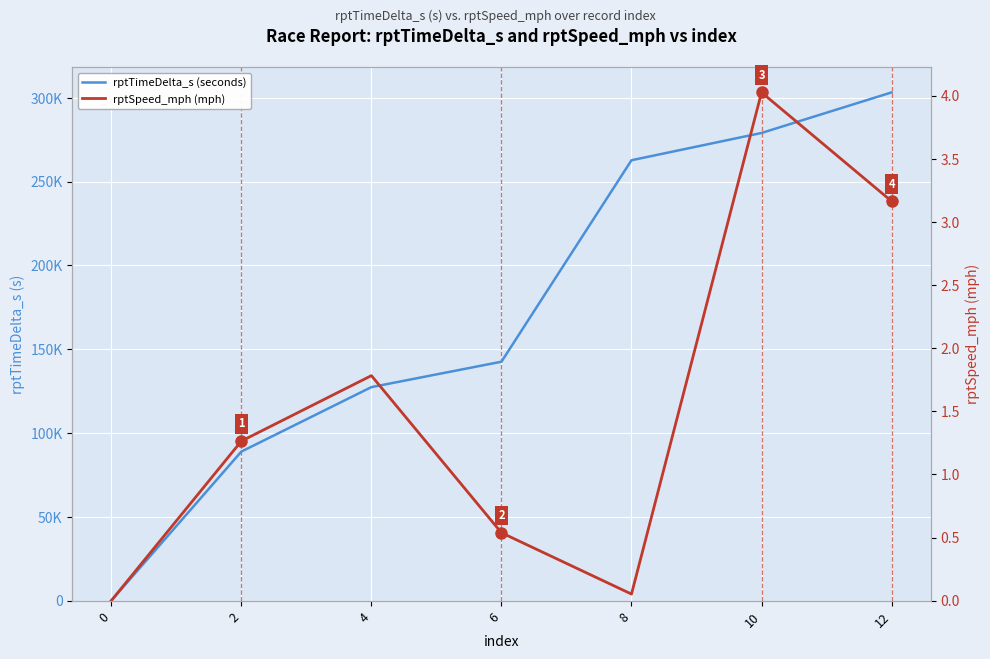

At 2, list the series in order from largest to smallest.

rptTimeDelta_s (seconds), rptSpeed_mph (mph)